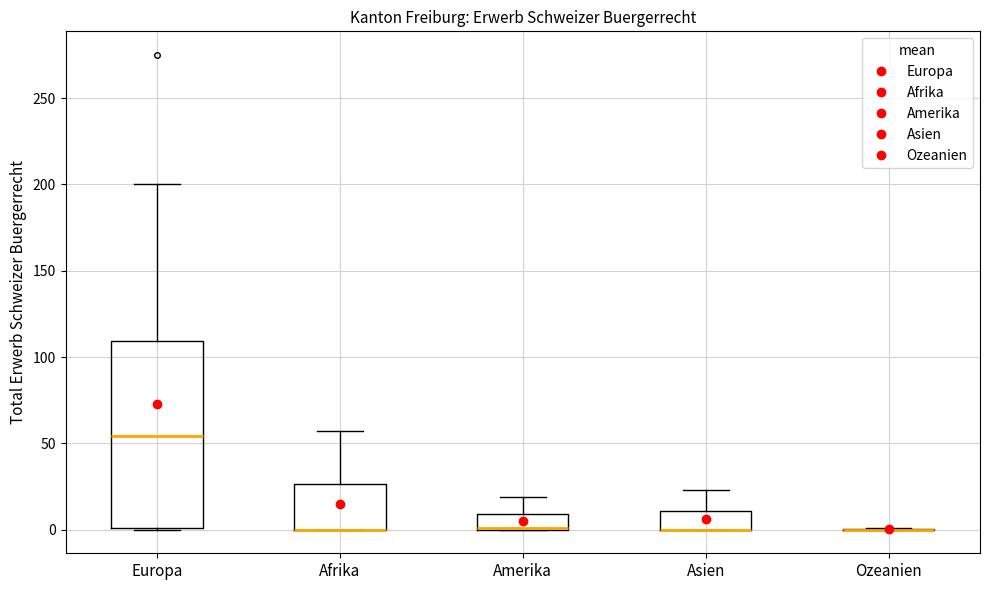

Where does the upper whisker of the box for Europa end on the y-axis? The values are not printed on the chart, so give them approximately, as read against the axis.

200